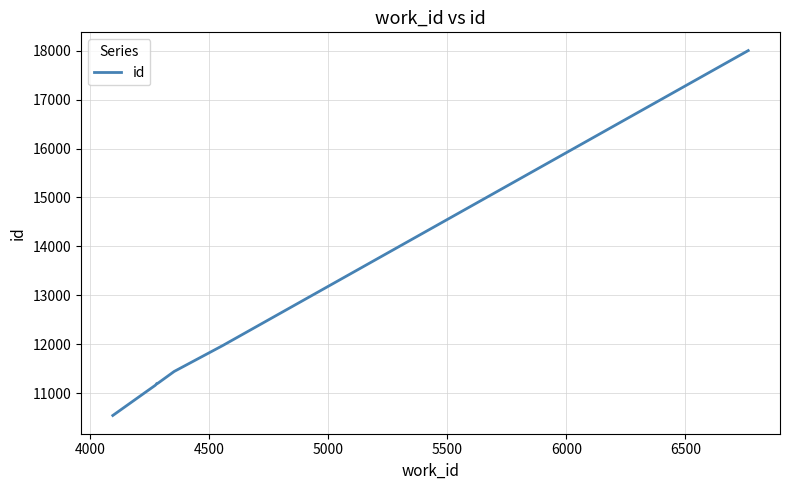

What is the difference between the maximum and minimum values?

7458